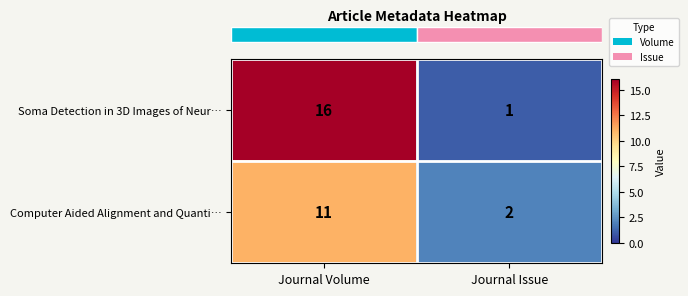

Reading right to left, extract all data points from this chart.

Soma Detection in 3D Images of Neur…: Journal Issue=1	Journal Volume=16
Computer Aided Alignment and Quanti…: Journal Issue=2	Journal Volume=11